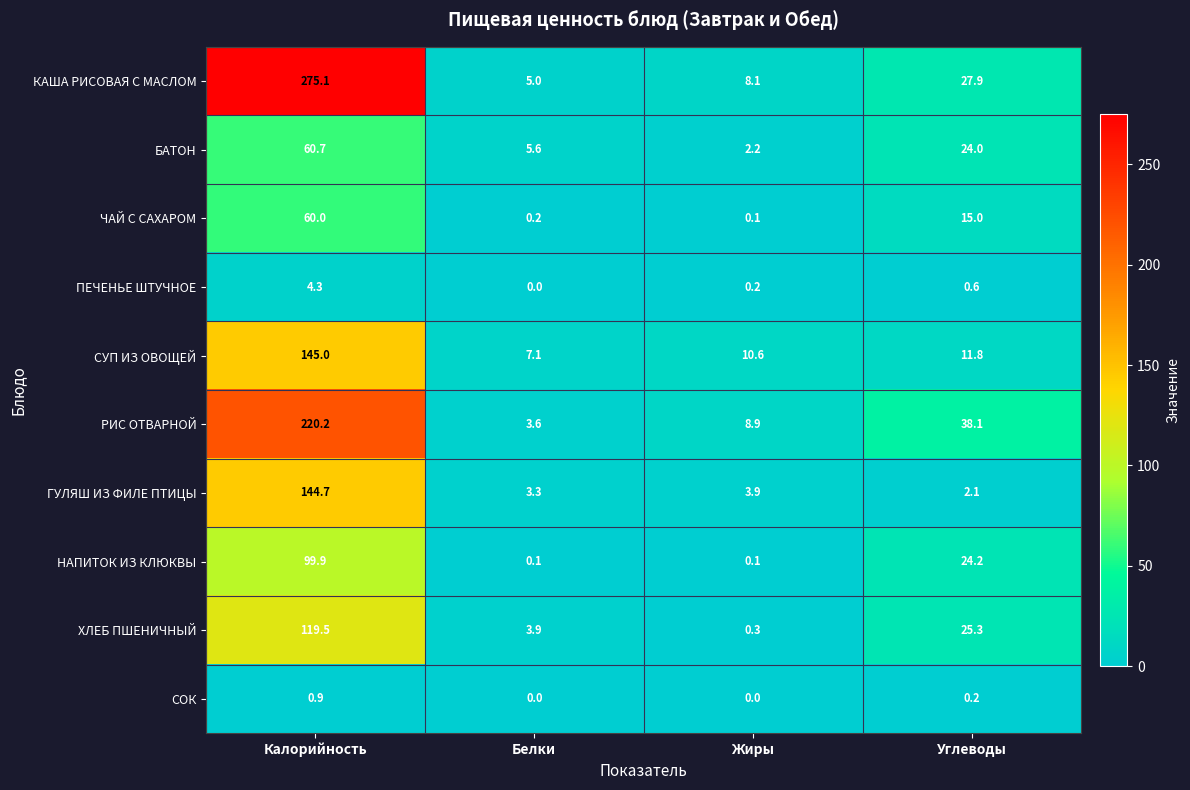

What is the total value across all series at Углеводы?

169.2